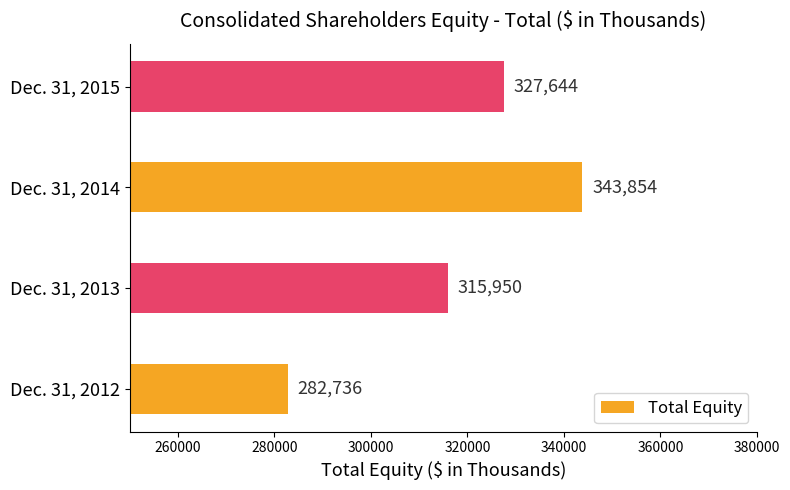

What is the change in value from Dec. 31, 2013 to Dec. 31, 2015?

+11694